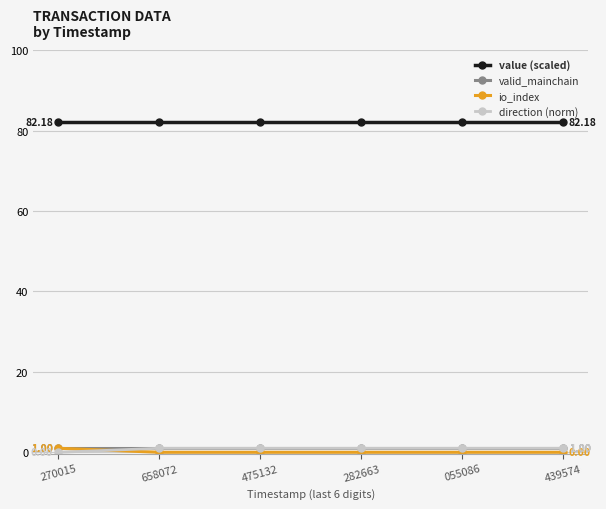

What is the difference between the maximum and minimum values in the direction (norm) series?

1.0